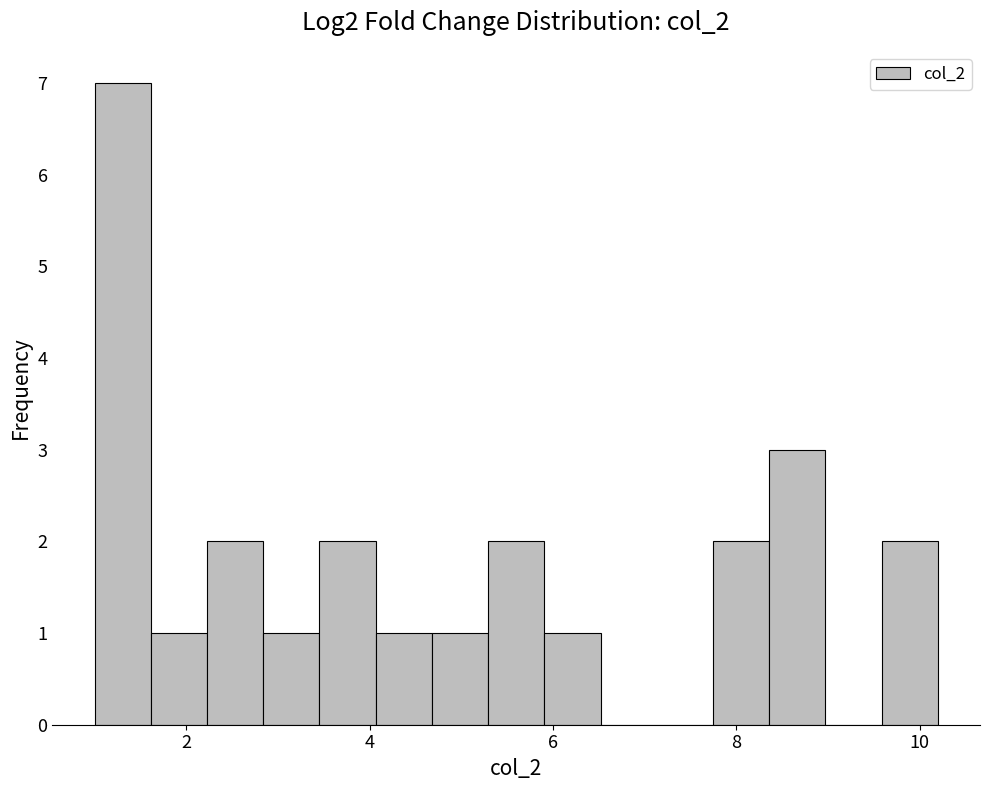

Around what value on the x-axis is the tallest bar? Give the approximate position of its centre, as read against the axis.

1.4